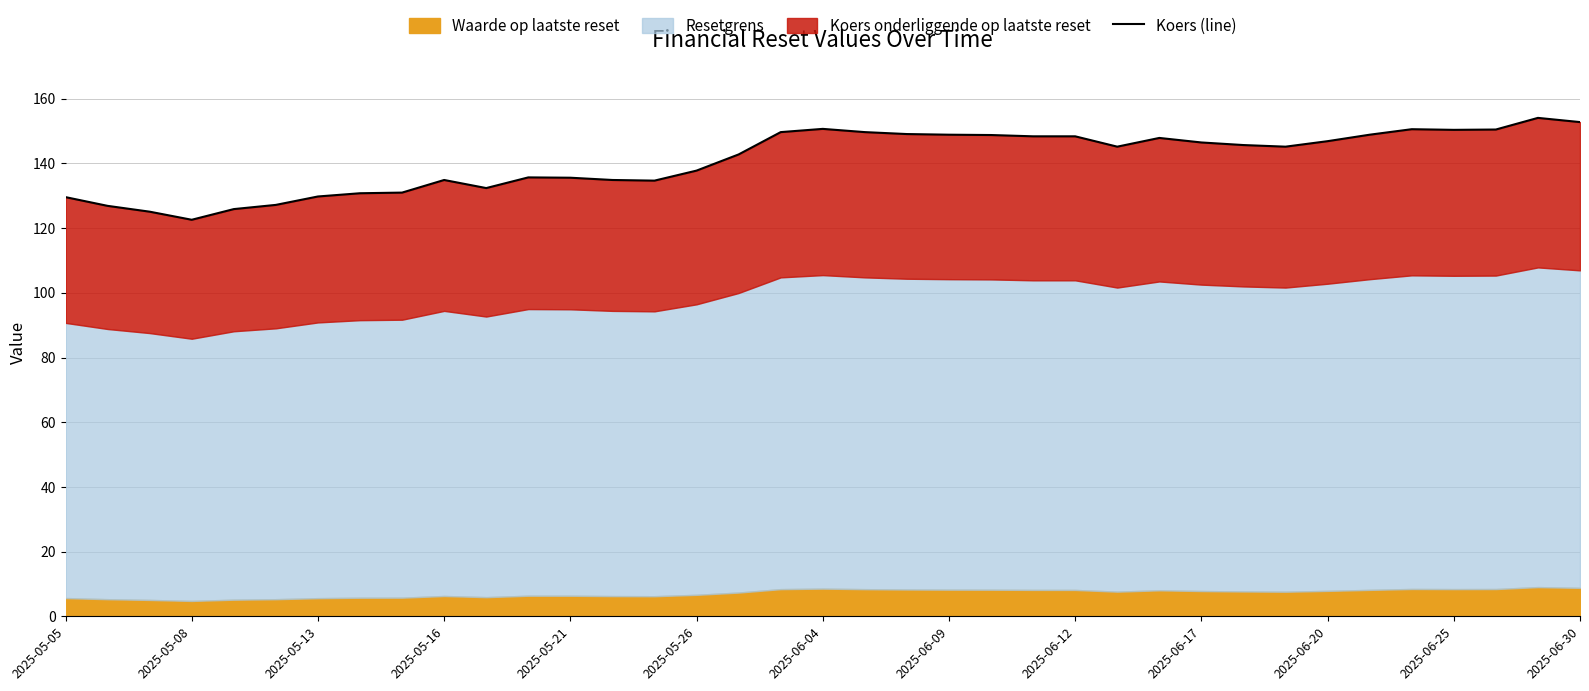

What is the label of the 1st point from the left?

2025-05-05